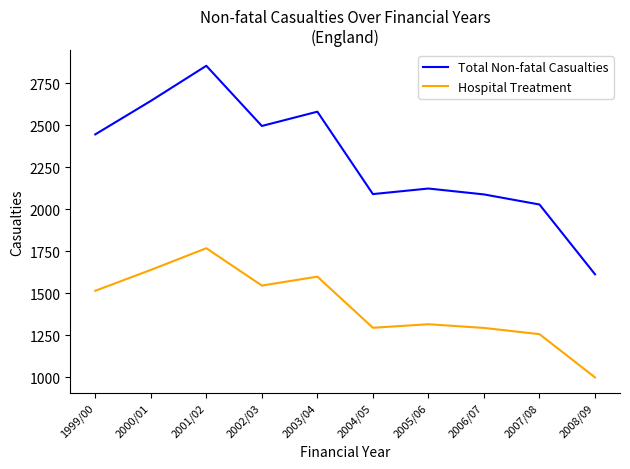

What is the difference between the second highest and minimum values in the Total Non-fatal Casualties series?

1031